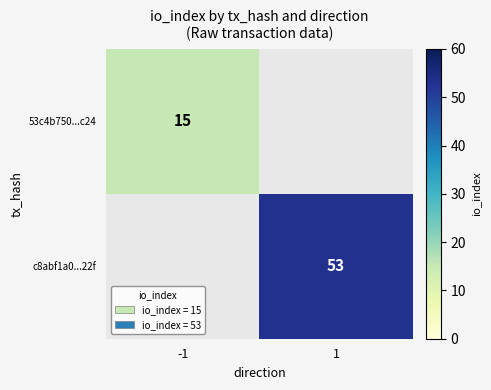

Is it true that c8abf1a0...22f equals 53 at 1?

True